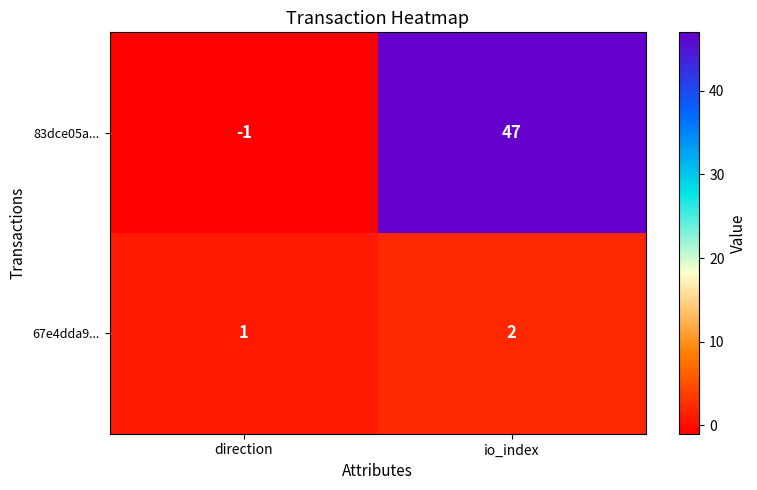

At which category does the chart reach its minimum across all series?

direction